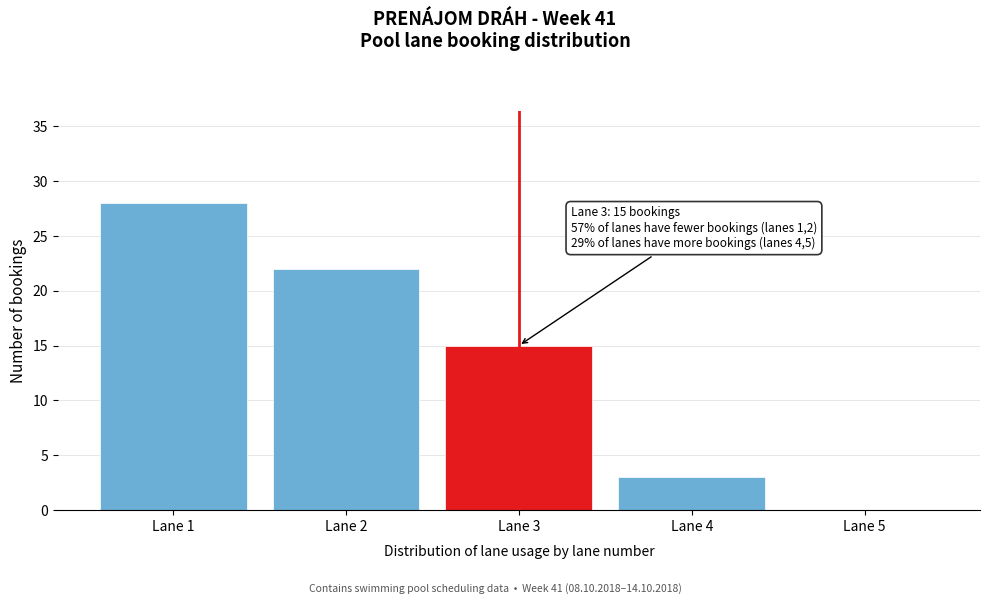

Reading right to left, what are all the values shown in this chart?

Lane 5=0	Lane 4=3	Lane 3=15	Lane 2=22	Lane 1=28